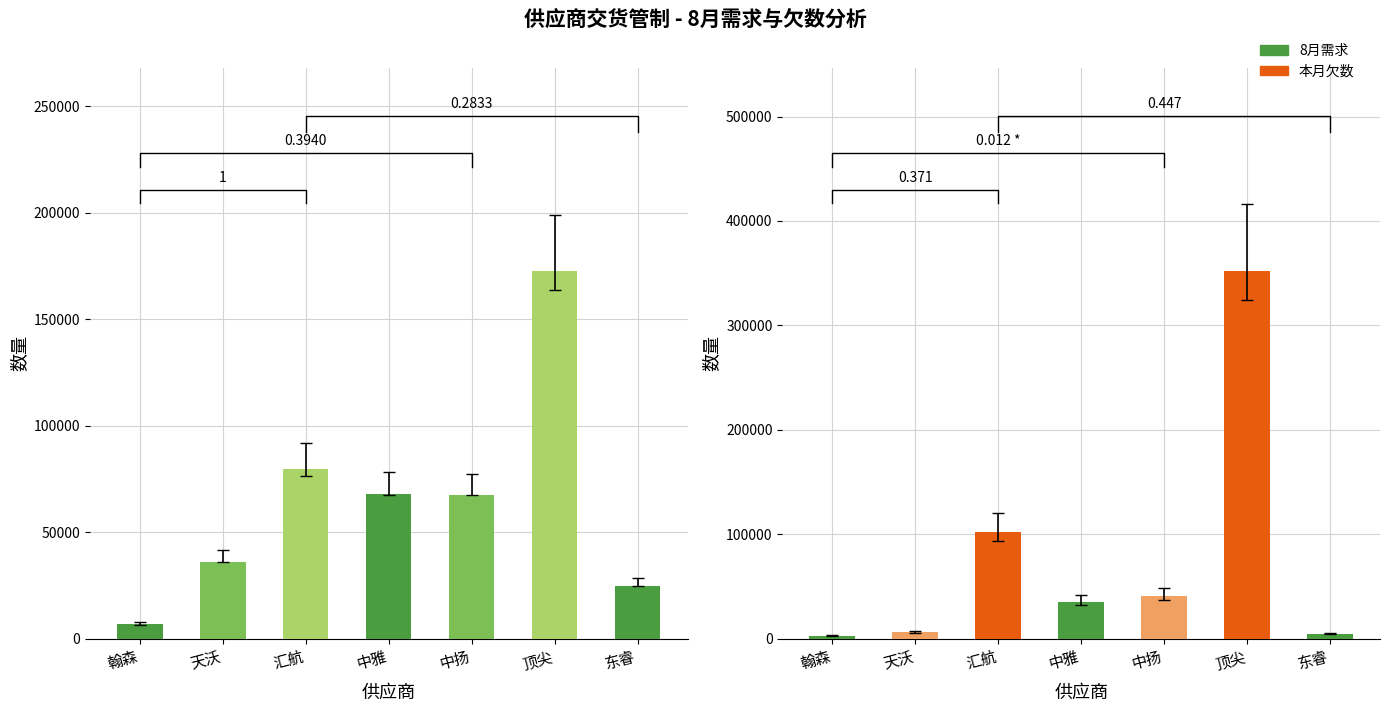

What is the difference between the second highest and minimum values in the 8月需求 series?

72909